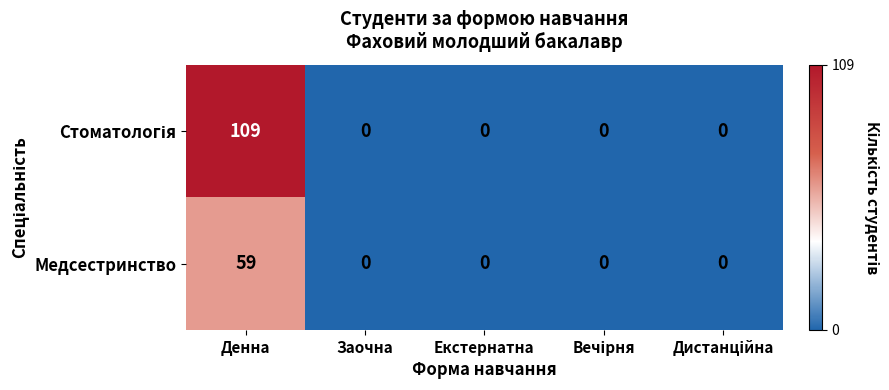

Count the number of categories in the chart.

5